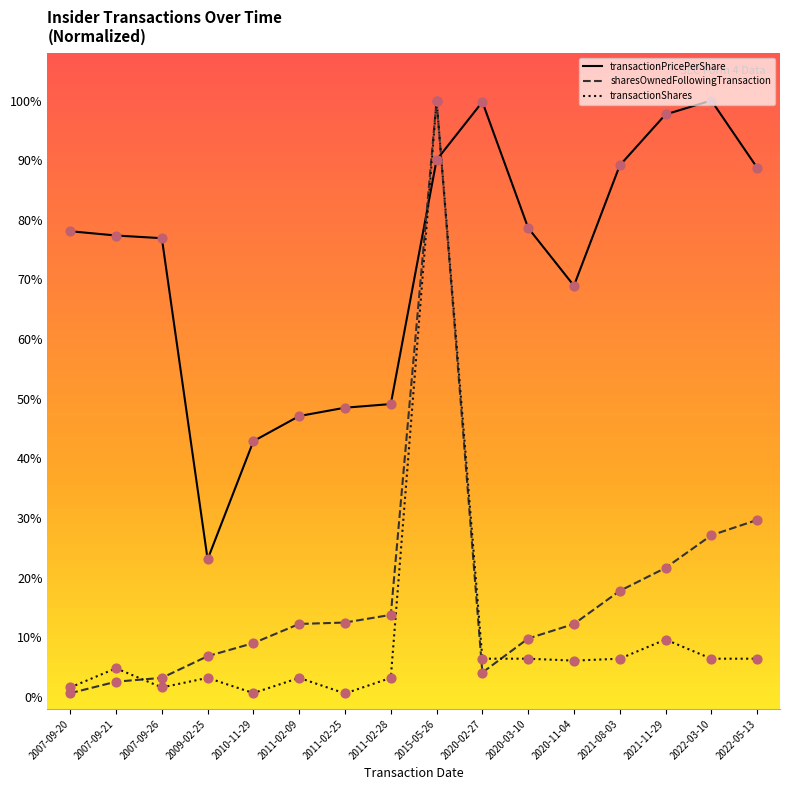

Is the value of transactionShares at 2022-03-10 greater than the value of transactionPricePerShare at 2011-02-28?

No